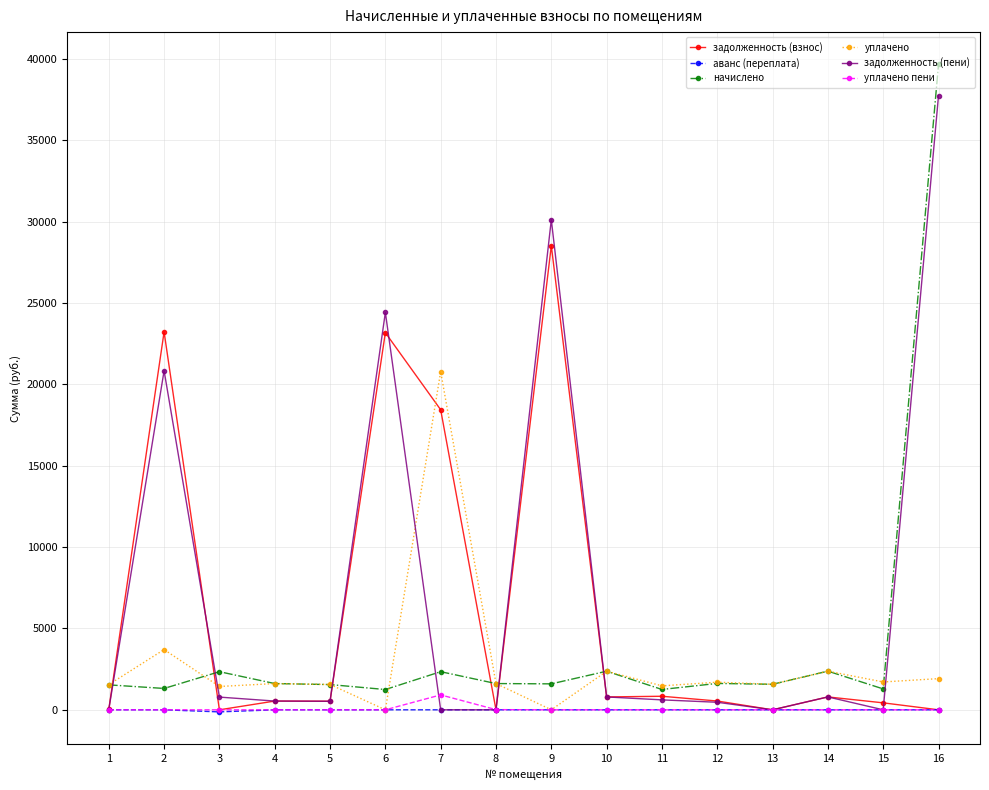

How many lines are shown in the chart?

6